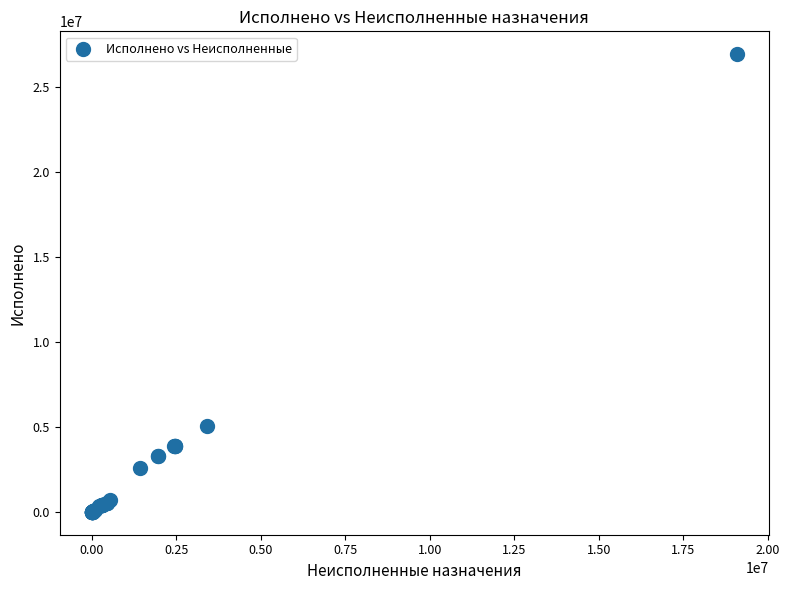

What Y value in the scatter plot is closest to 13460543?

5076509.1